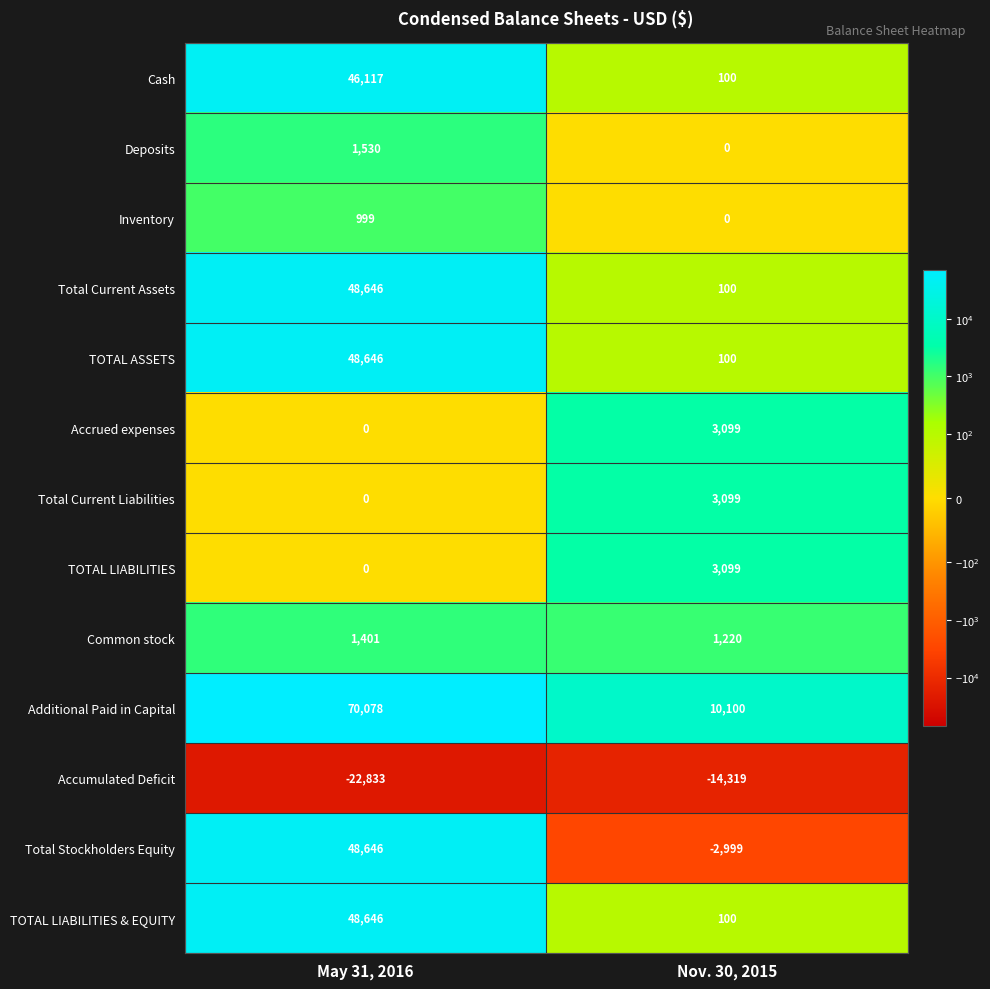

Count the number of data series in this chart.

13